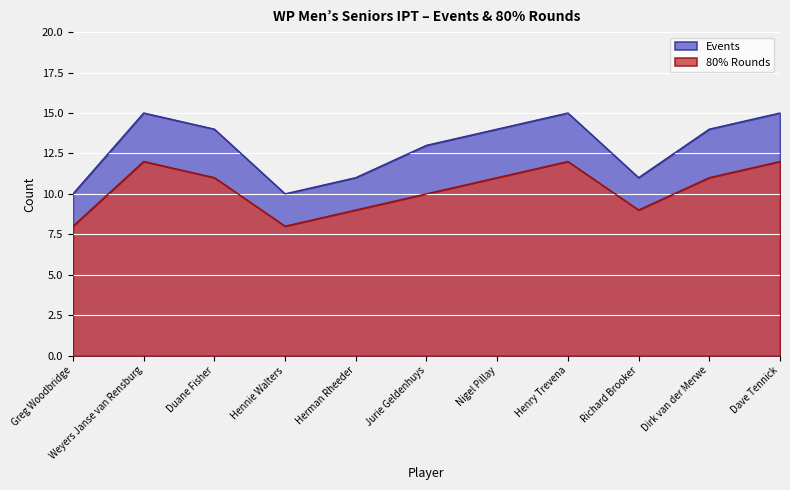

True or false: Events has a value of 15 at Henry Trevena.

True